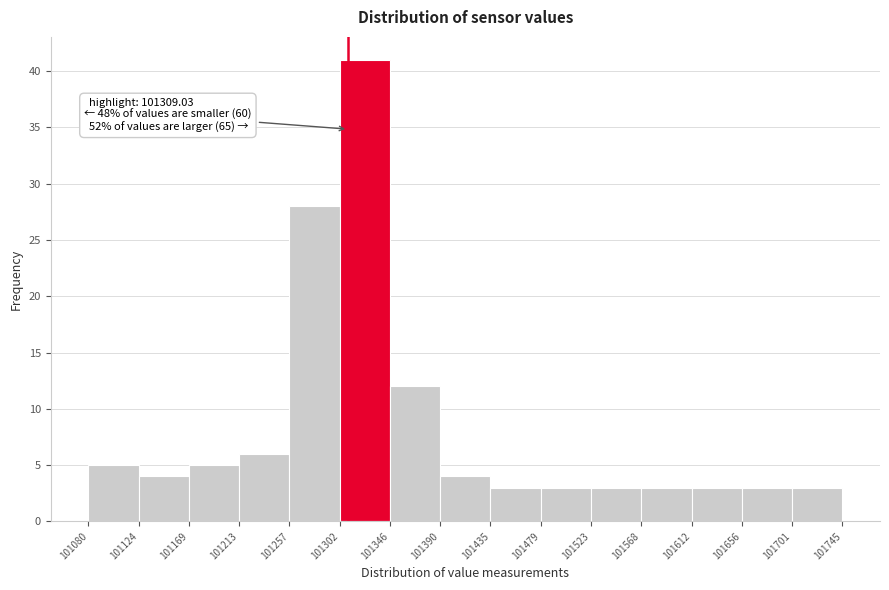

Over which range of the x-axis is the bar tallest?

101302 to 101346